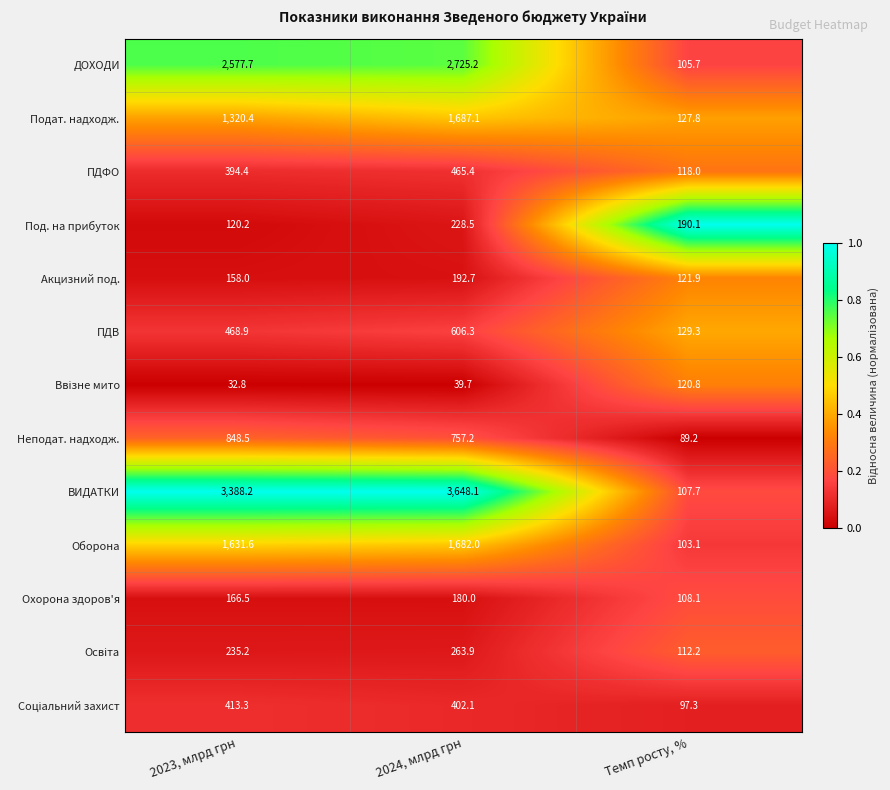

What is the difference between the maximum and second lowest values in the Неподат. надходж. series?

91.3